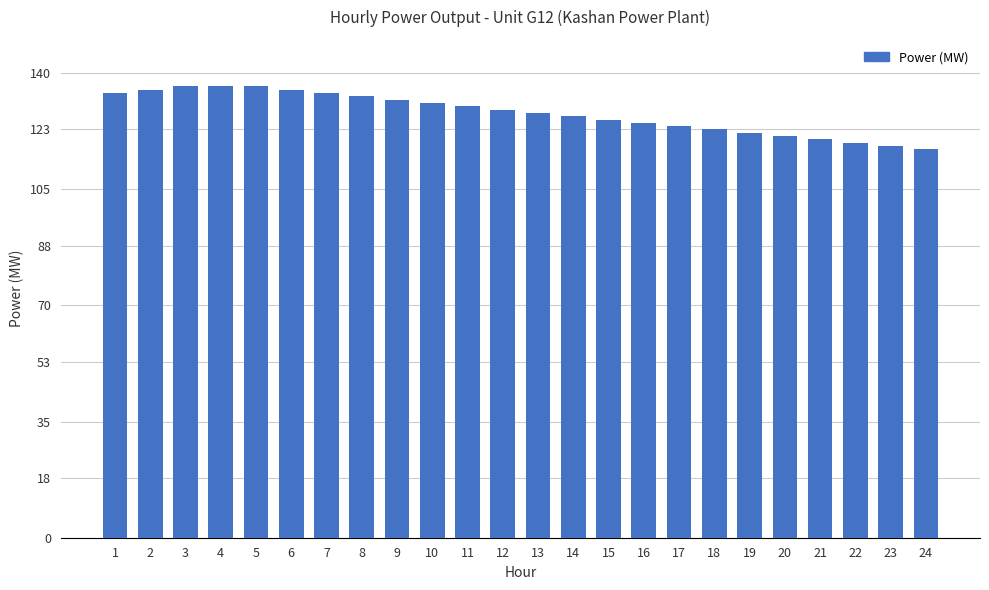

What is the average value?

128